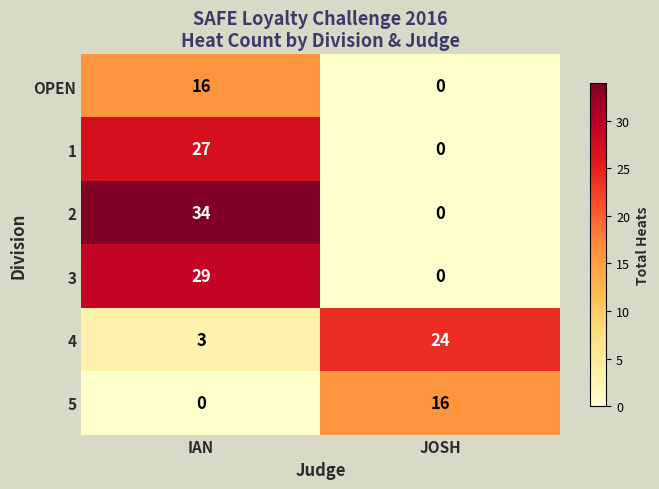

Reading left to right, transcribe all the data shown in this chart.

OPEN: 16	0
1: 27	0
2: 34	0
3: 29	0
4: 3	24
5: 0	16